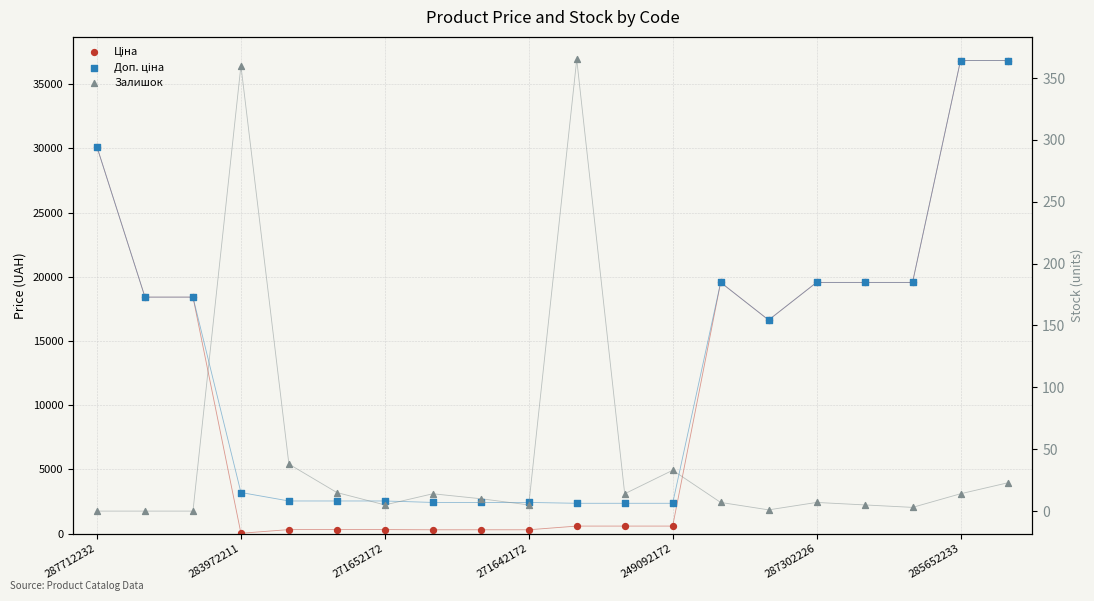

At how many categories does at least one series exceed 10350?

10